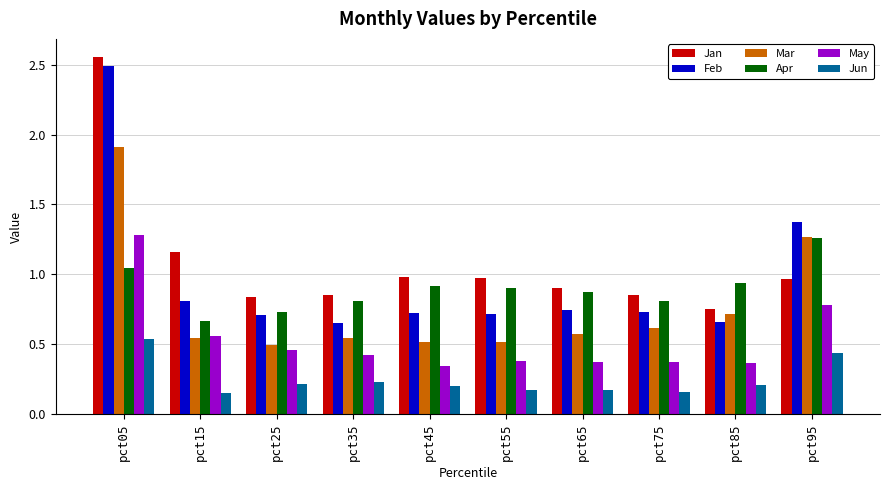

What is the total value across all series at pct65?

3.7